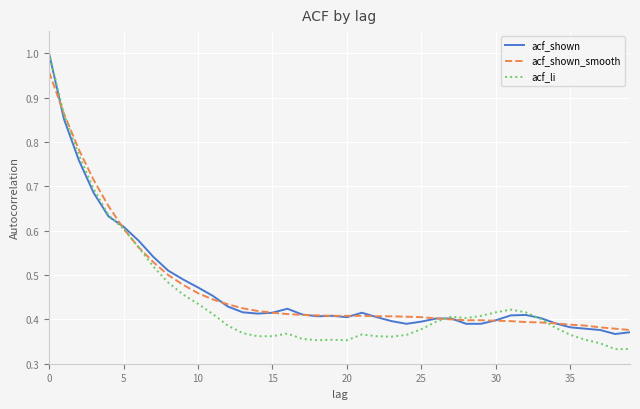

Count the number of data series in this chart.

3